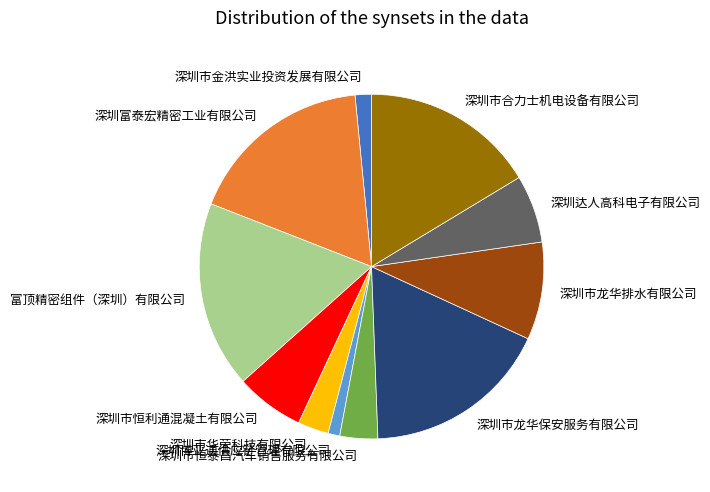

True or false: 深圳达人高科电子有限公司 accounts for 21% of the total.

False